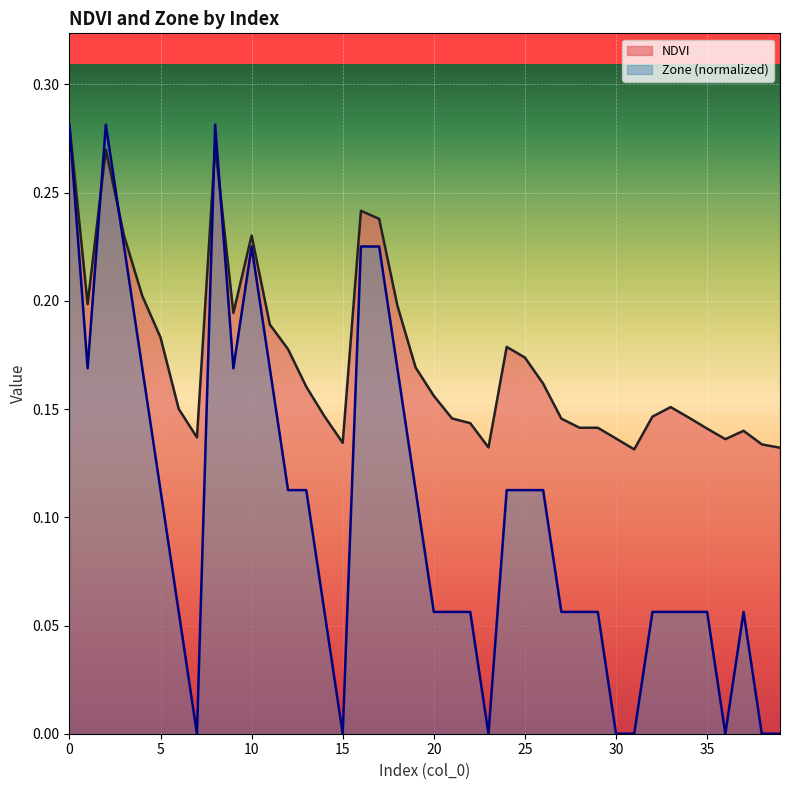

How many data points does each series have?

40